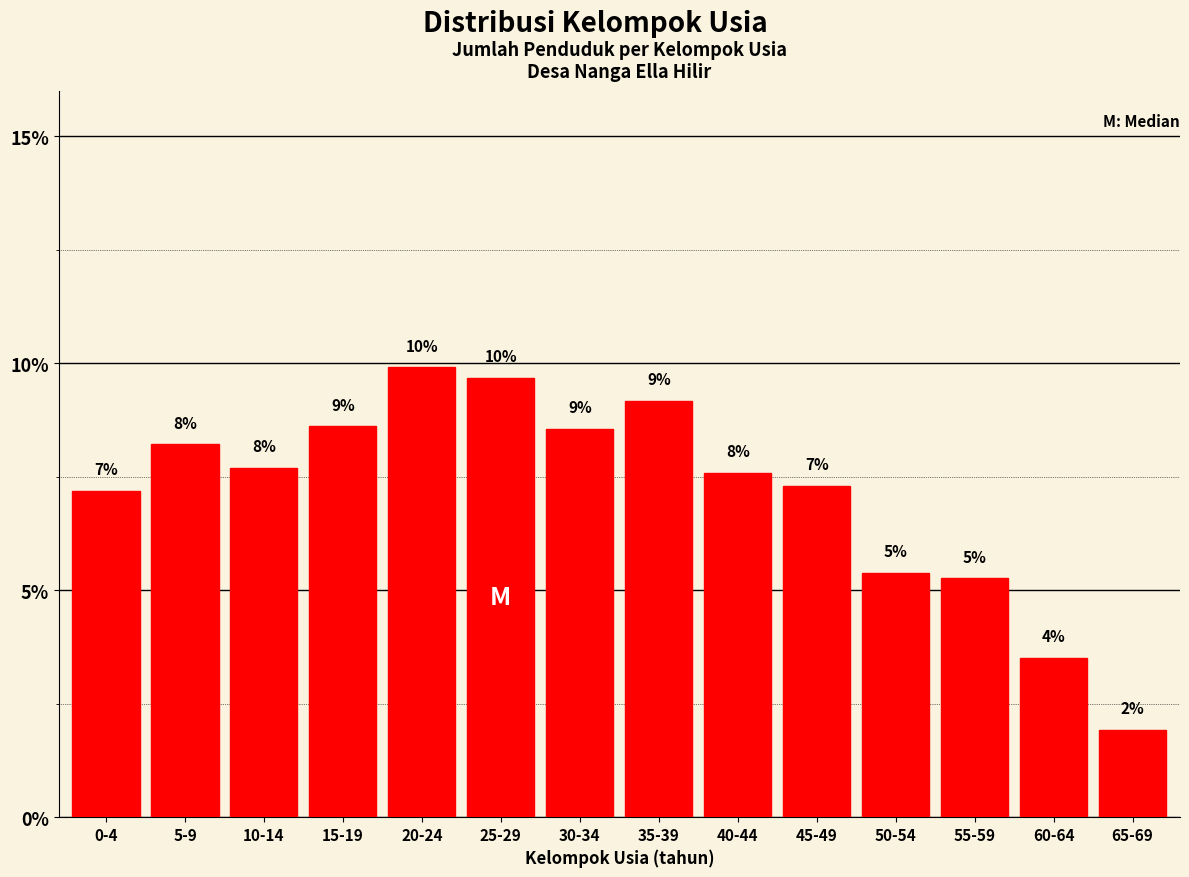

How many bars are there in total?

14